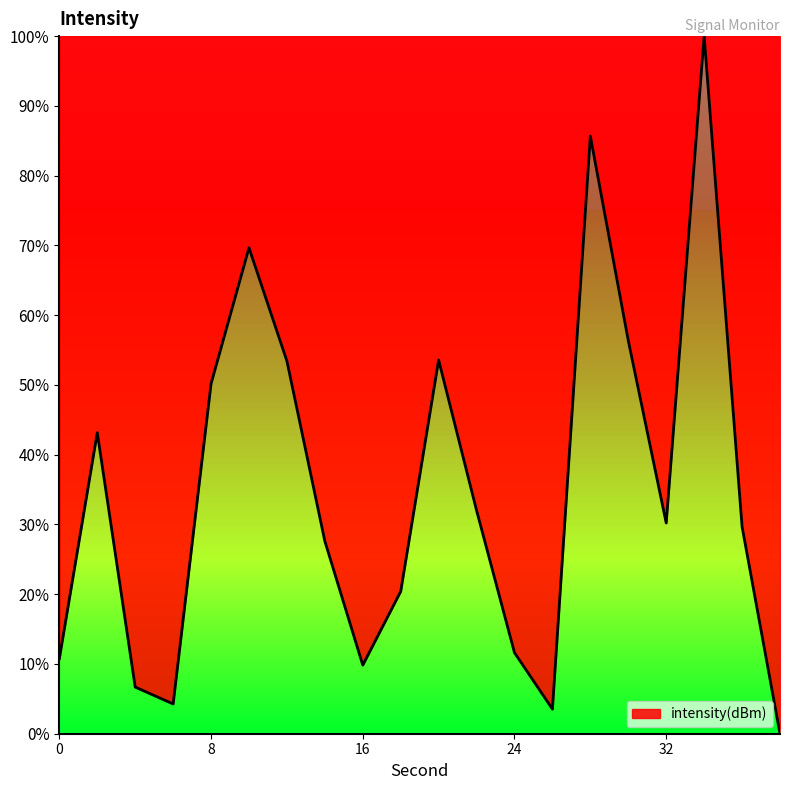

What is the difference between the maximum and minimum values?

100.0